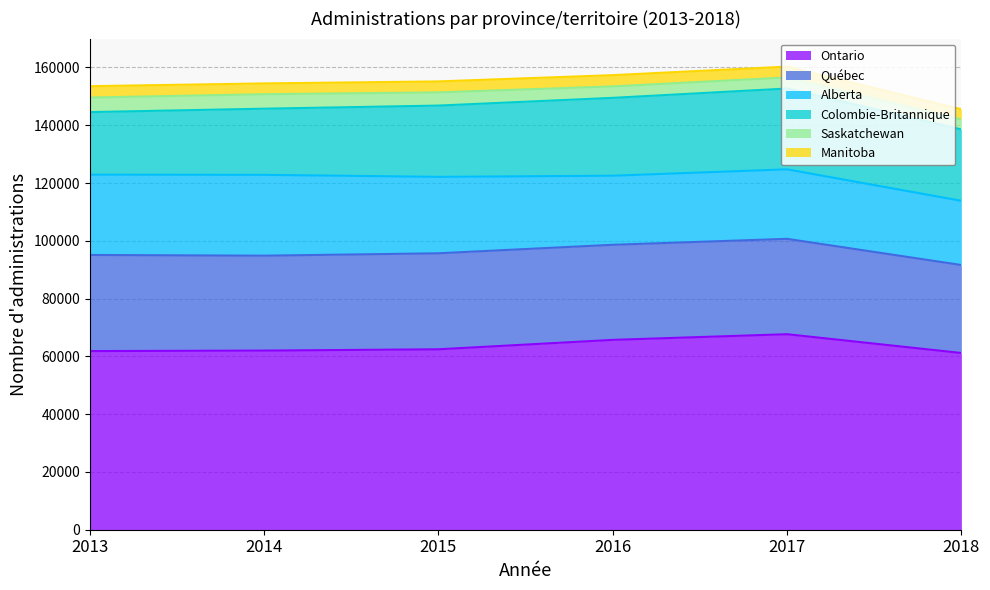

The Ontario series shows 61170 at 2018. True or false?

True